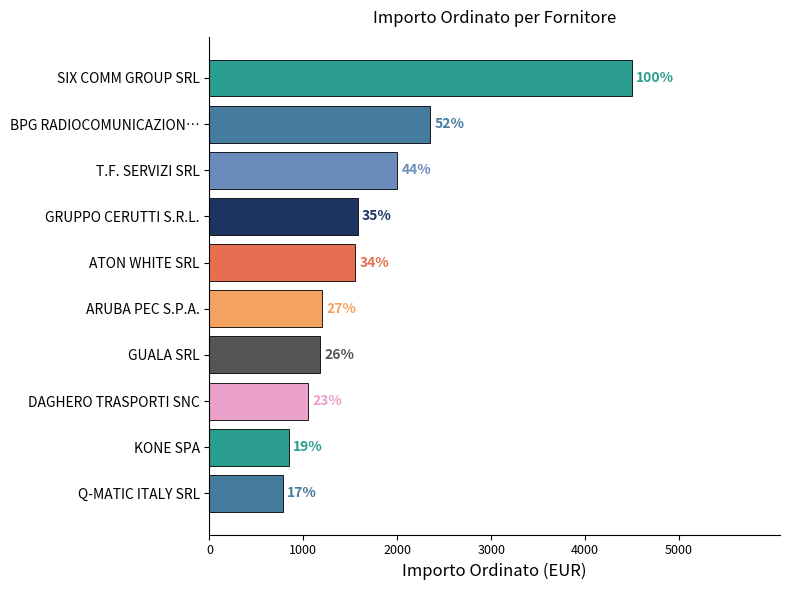

Does the chart contain any negative values?

No